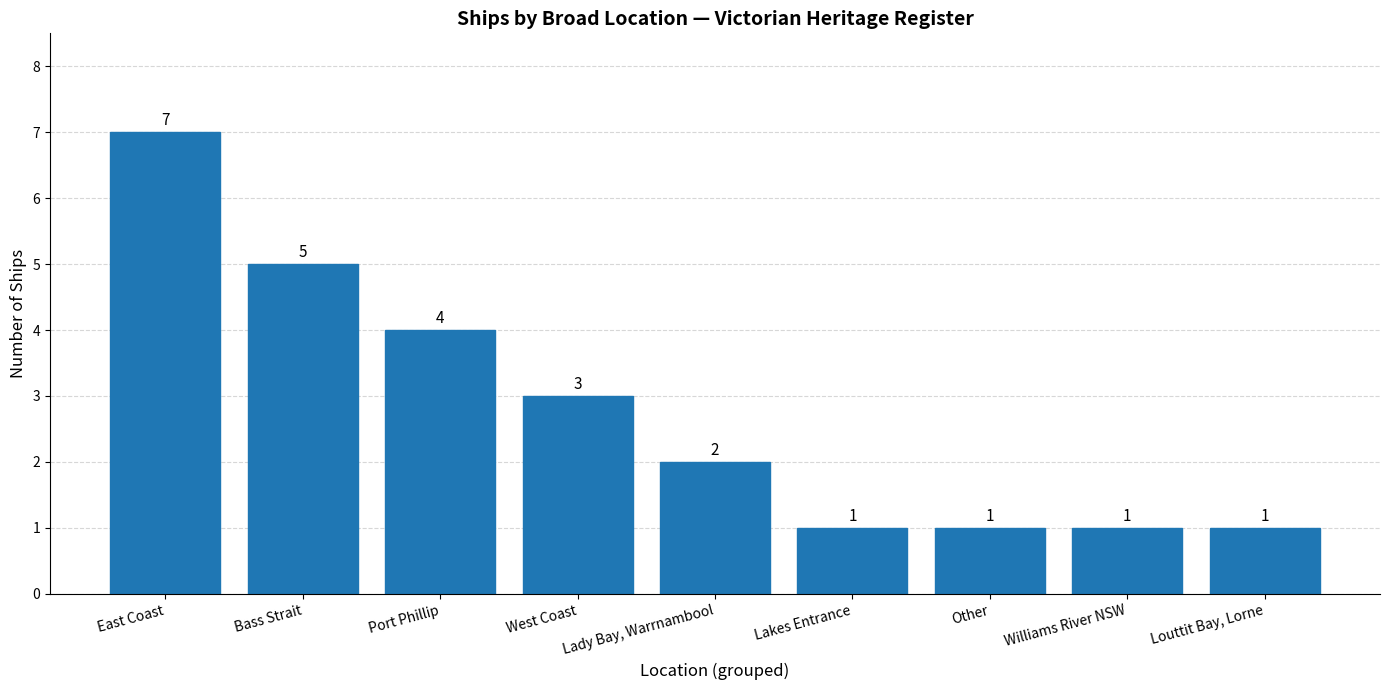

Does the chart contain any negative values?

No